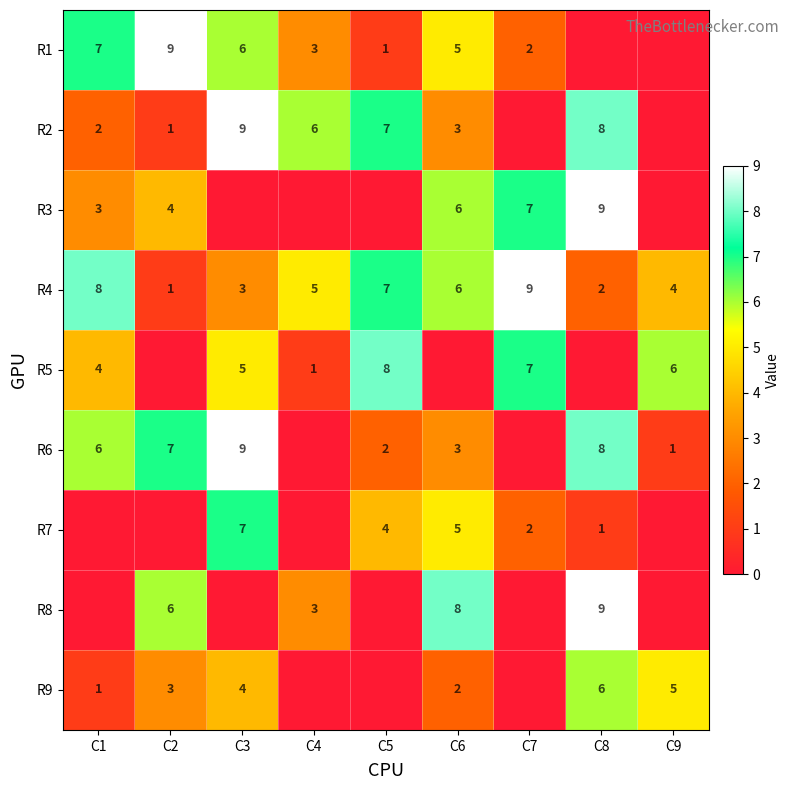

What is the sum of the R6 values at C8 and C6?

11